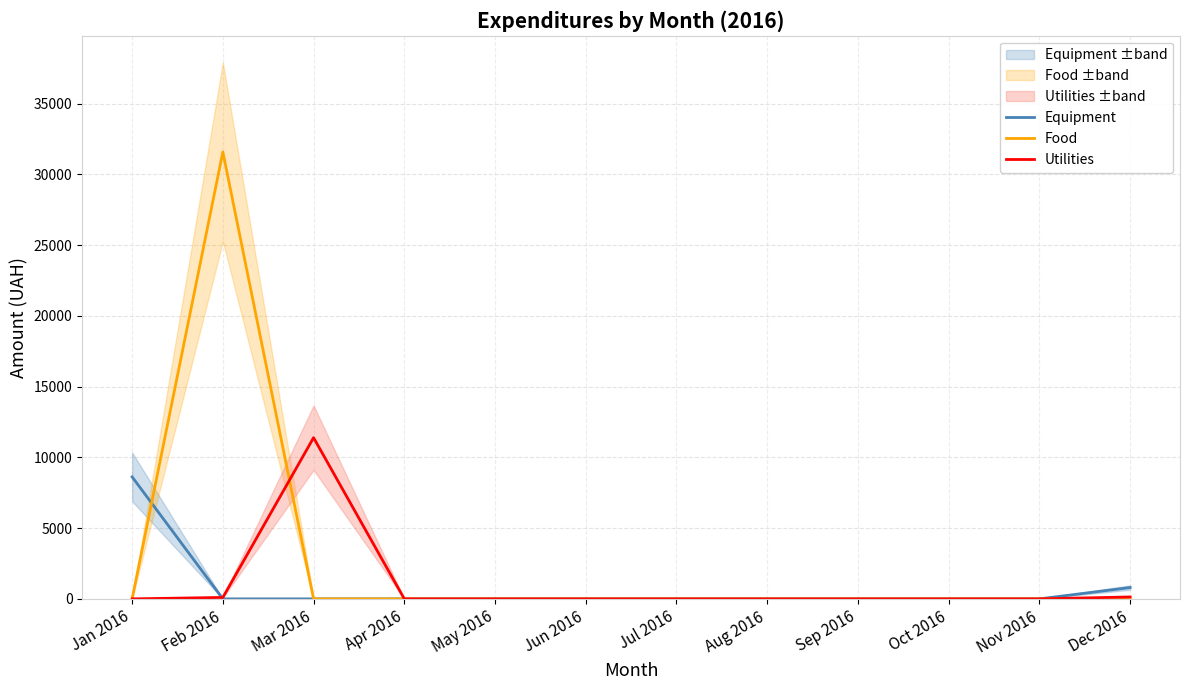

What is the label of the 6th point from the left?

Jun 2016